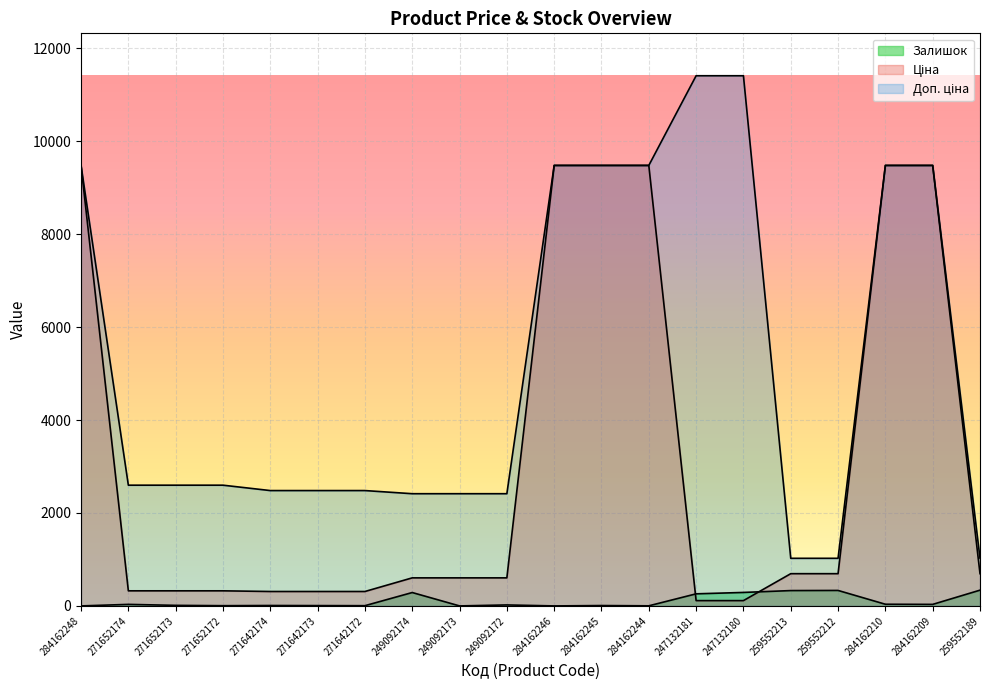

What is the label of the 15th point from the left?

247132180